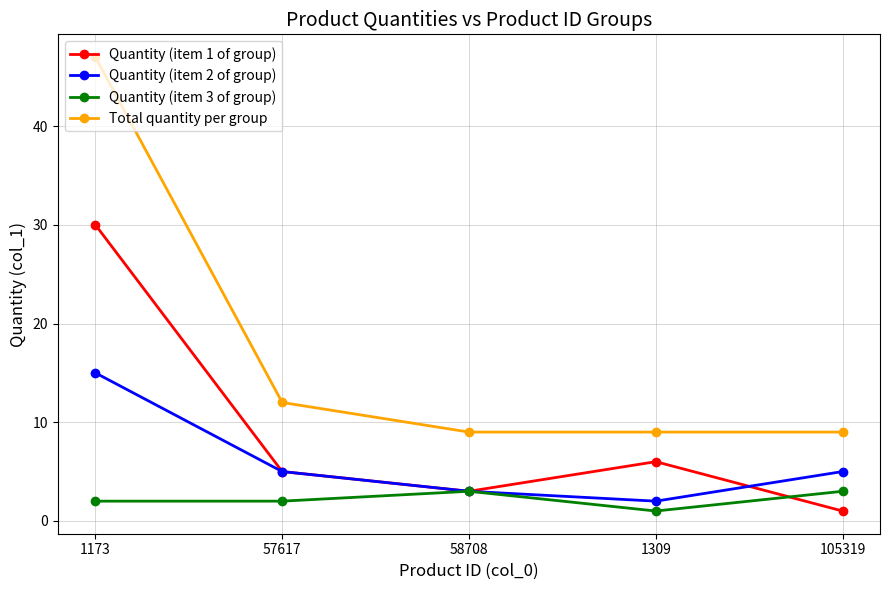

What is the difference between the maximum and minimum values in the Total quantity per group series?

38